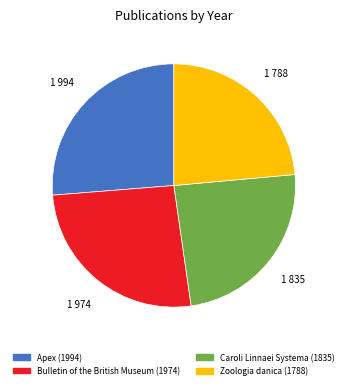

Is the sum of Zoologia danica (1788) and Caroli Linnaei Systema (1835) greater than half?

No